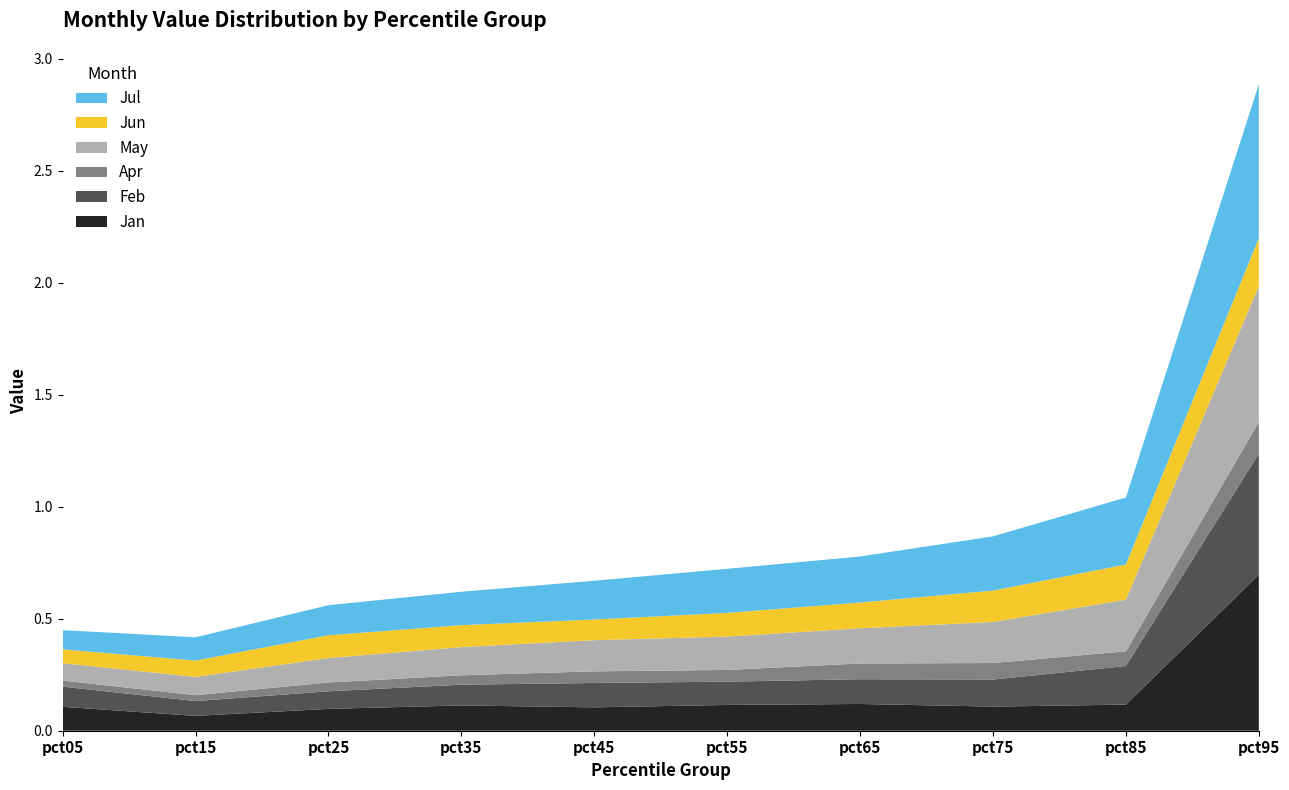

Reading left to right, what are all the values shown in this chart?

Jan: pct05=0.1	pct15=0.1	pct25=0.1	pct35=0.1	pct45=0.1	pct55=0.1	pct65=0.1	pct75=0.1	pct85=0.1	pct95=0.7
Feb: pct05=0.1	pct15=0.1	pct25=0.1	pct35=0.1	pct45=0.1	pct55=0.1	pct65=0.1	pct75=0.1	pct85=0.2	pct95=0.5
Apr: pct05=0.0	pct15=0.0	pct25=0.0	pct35=0.0	pct45=0.1	pct55=0.1	pct65=0.1	pct75=0.1	pct85=0.1	pct95=0.1
May: pct05=0.1	pct15=0.1	pct25=0.1	pct35=0.1	pct45=0.1	pct55=0.1	pct65=0.2	pct75=0.2	pct85=0.2	pct95=0.6
Jun: pct05=0.1	pct15=0.1	pct25=0.1	pct35=0.1	pct45=0.1	pct55=0.1	pct65=0.1	pct75=0.1	pct85=0.2	pct95=0.2
Jul: pct05=0.1	pct15=0.1	pct25=0.1	pct35=0.1	pct45=0.2	pct55=0.2	pct65=0.2	pct75=0.2	pct85=0.3	pct95=0.7